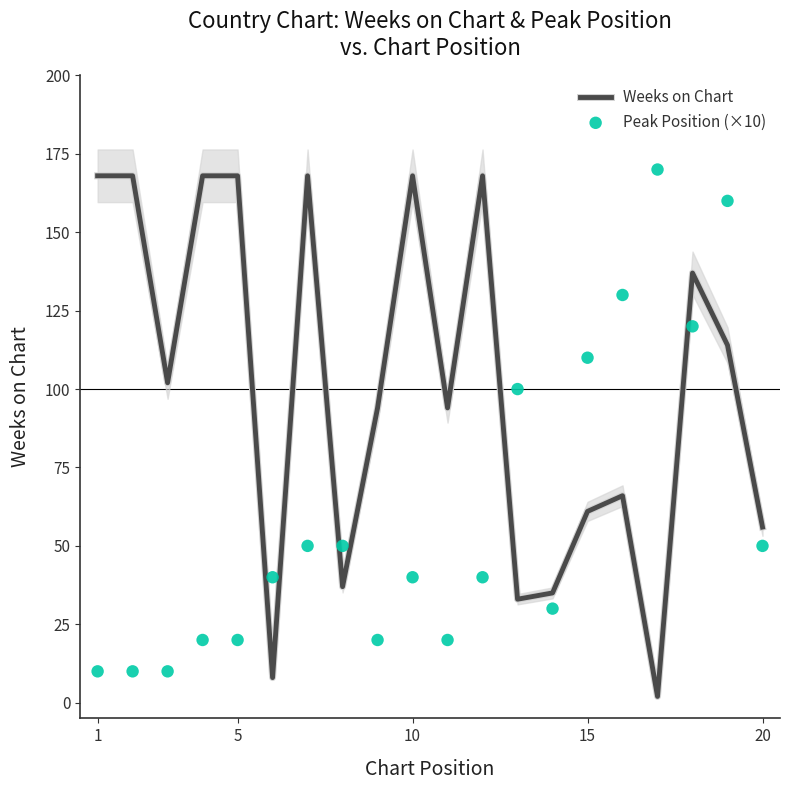

Which series has the largest total across all categories?

Weeks on Chart